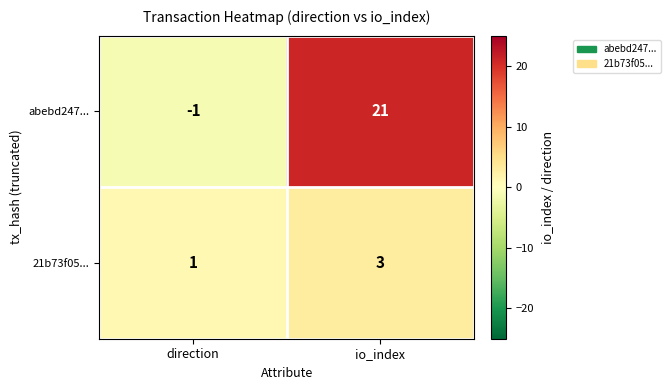

Which series has the largest total across all categories?

abebd247...